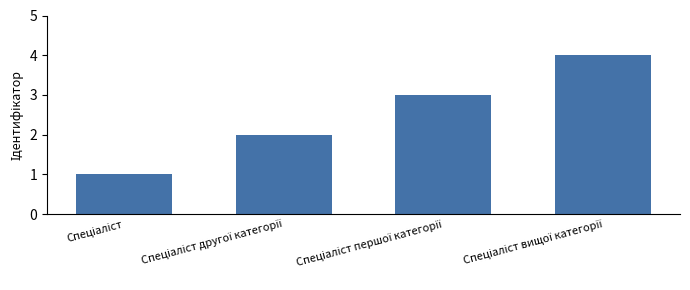

Reading left to right, transcribe all the data shown in this chart.

1	2	3	4